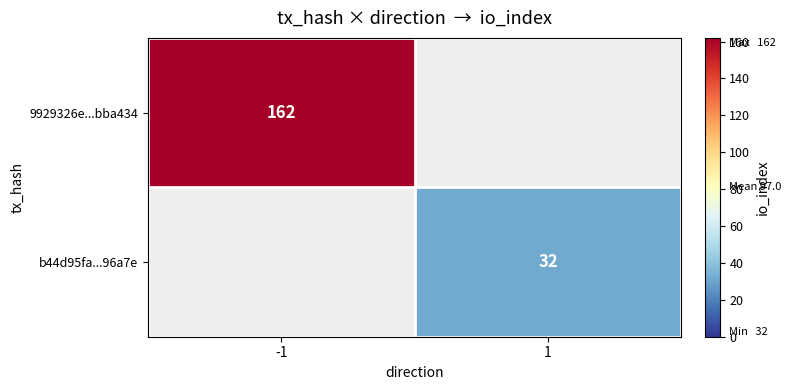

True or false: b44d95fa...96a7e has a value of 32 at 1.

True